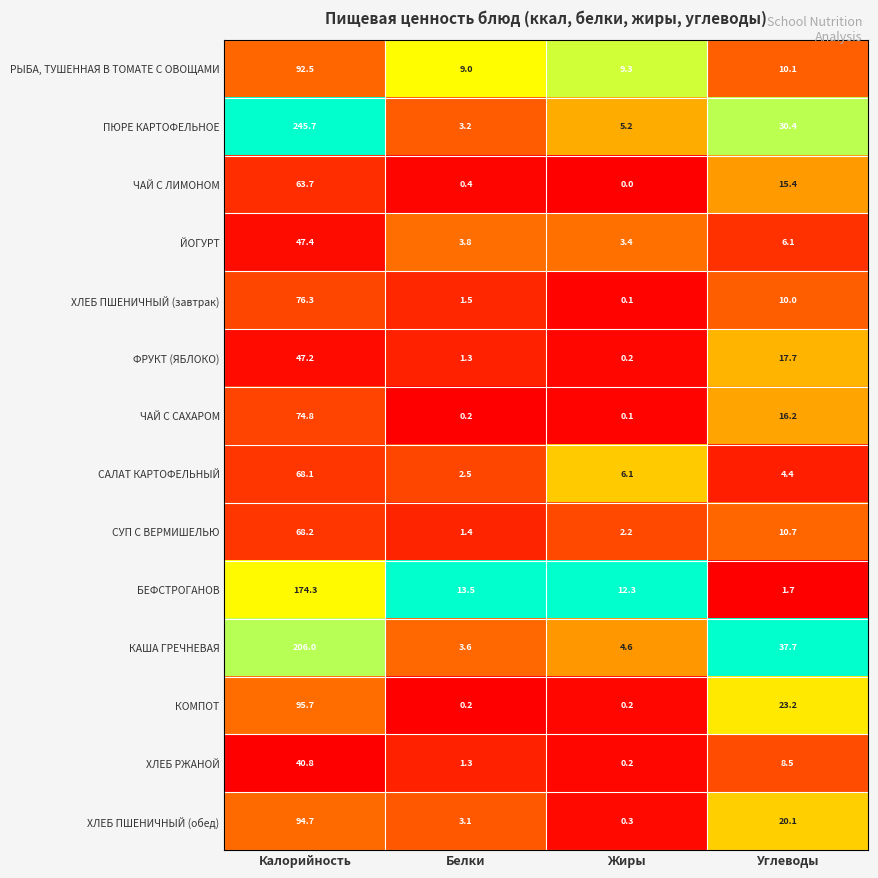

How many data points in ПЮРЕ КАРТОФЕЛЬНОЕ are less than 30?

2